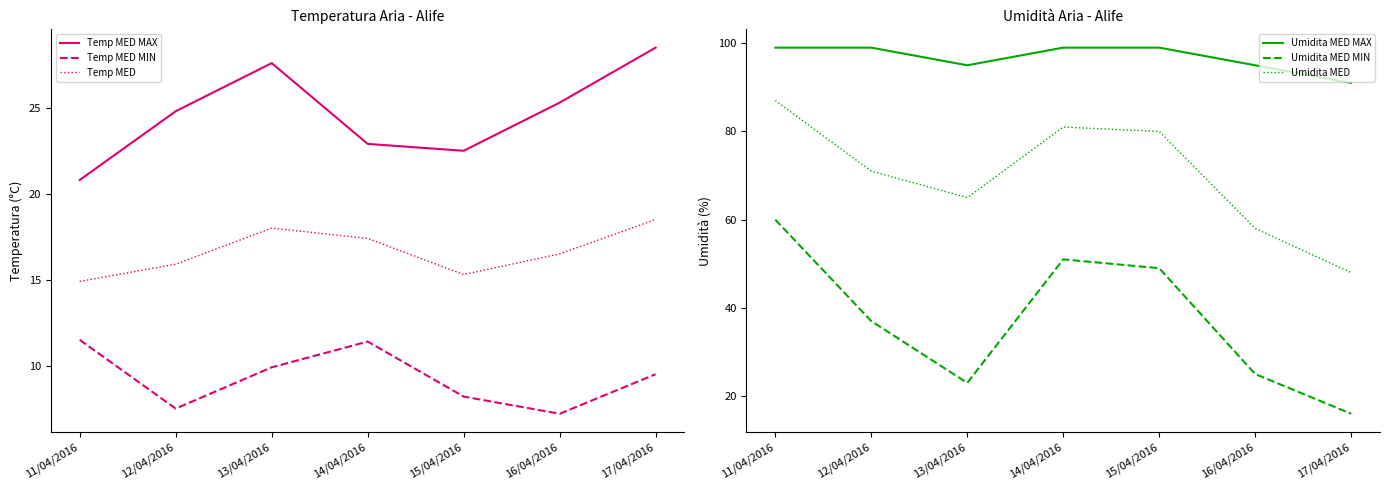

What position from the left is 17/04/2016?

7